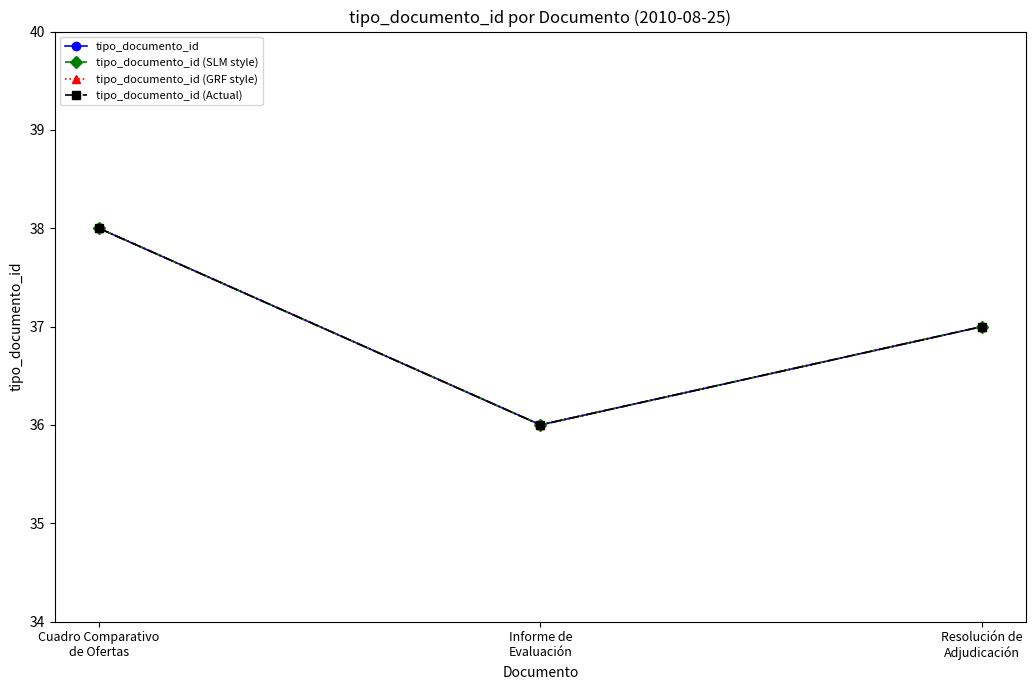

Is the value of tipo_documento_id (SLM style) at Informe de
Evaluación greater than the value of tipo_documento_id at Resolución de
Adjudicación?

No